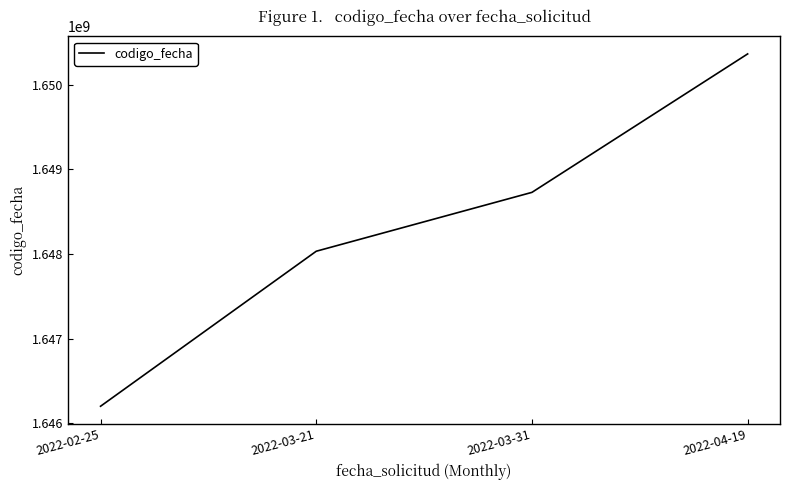

Approximately how many times larger is the value at 2022-02-25 compared to 2022-04-19?

1.0